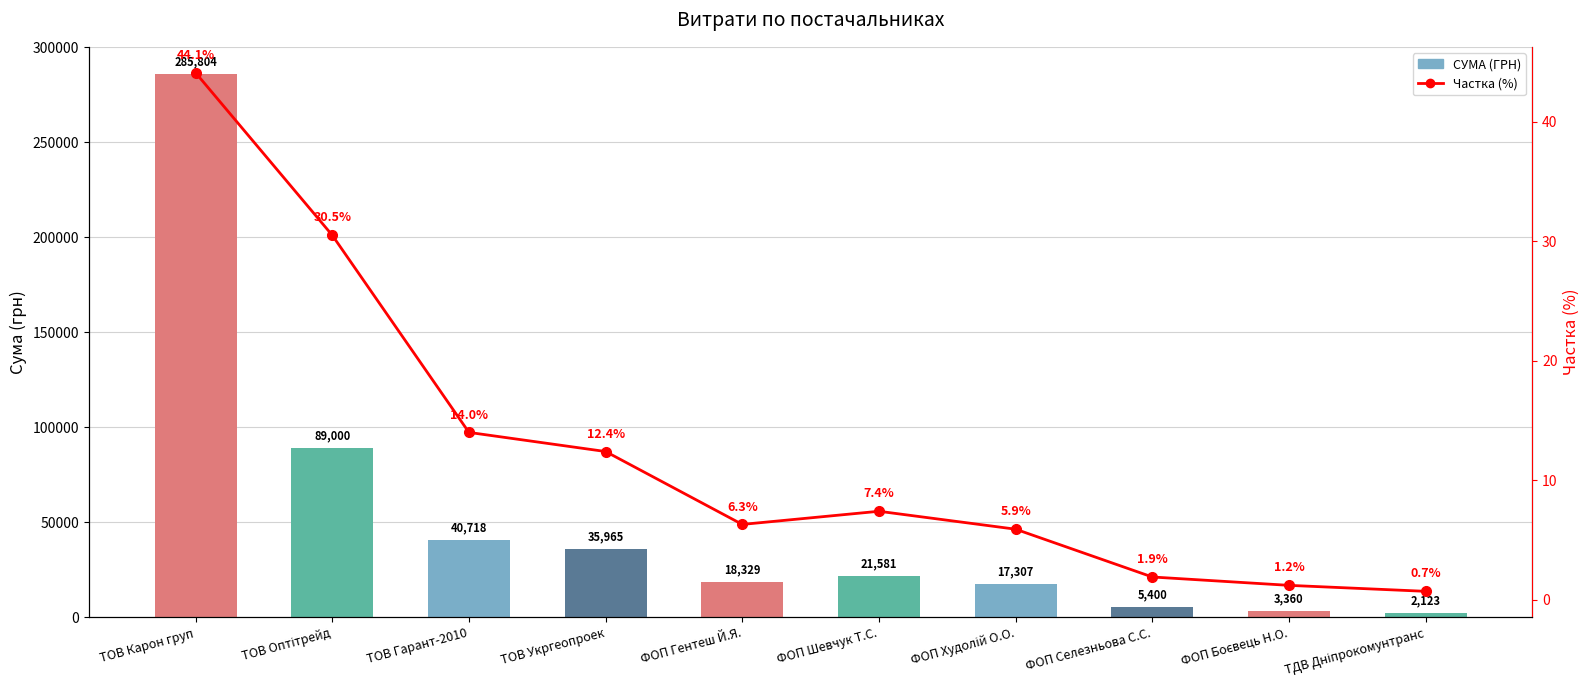

Rank the series by their maximum value, from highest to lowest.

СУМА (ГРН), Частка (%)